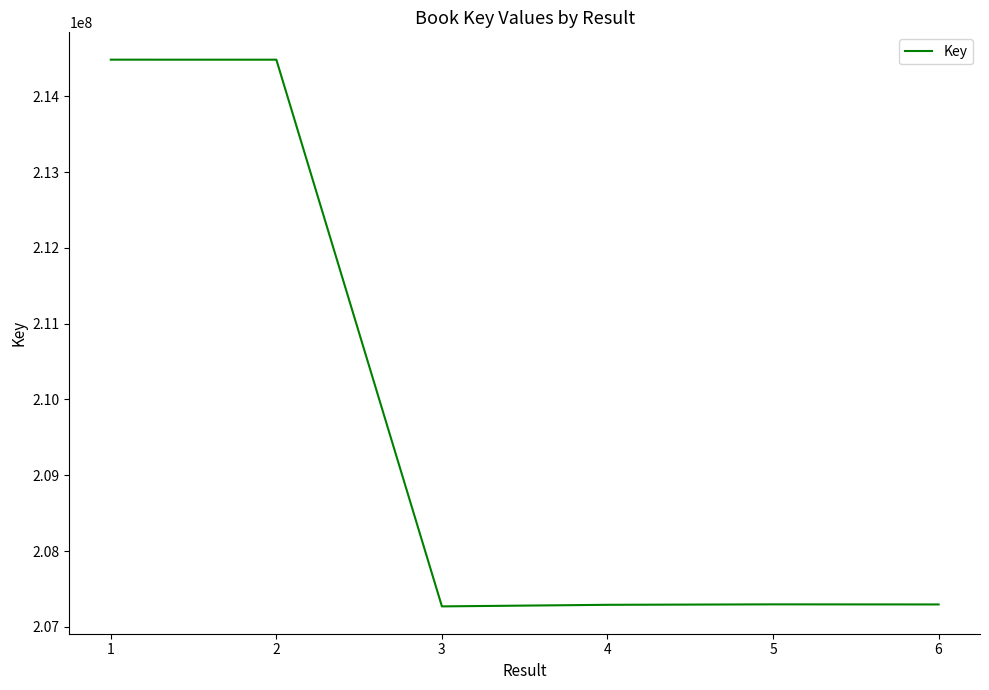

True or false: there are more than 2 points higher than both neighbors.

False